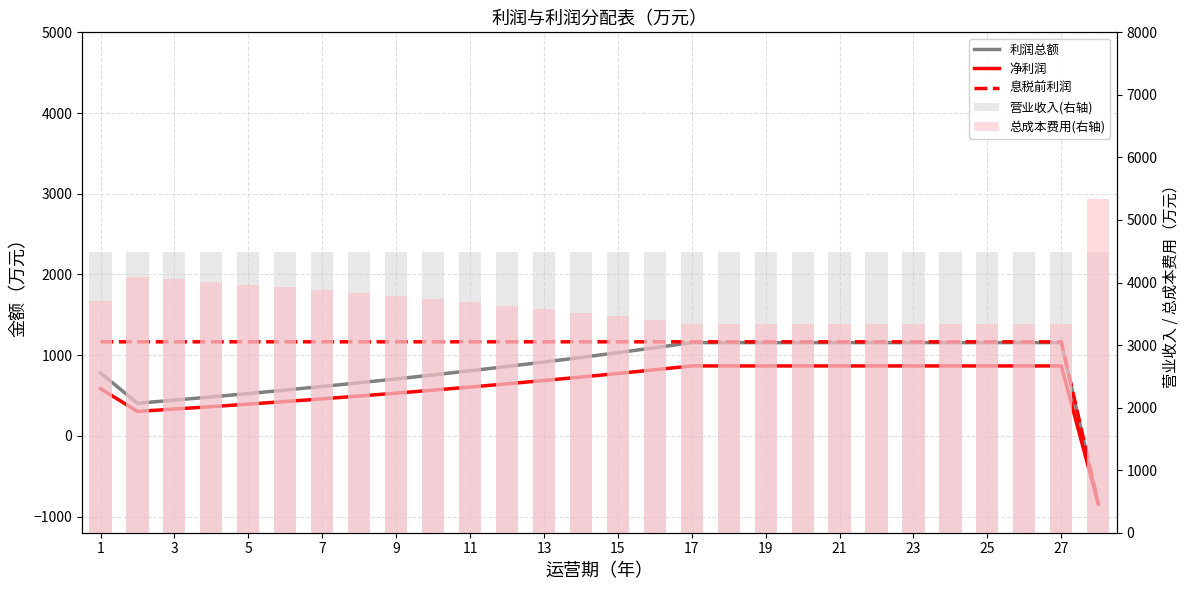

What is the approximate value of 息税前利润 at 25?

1165.4